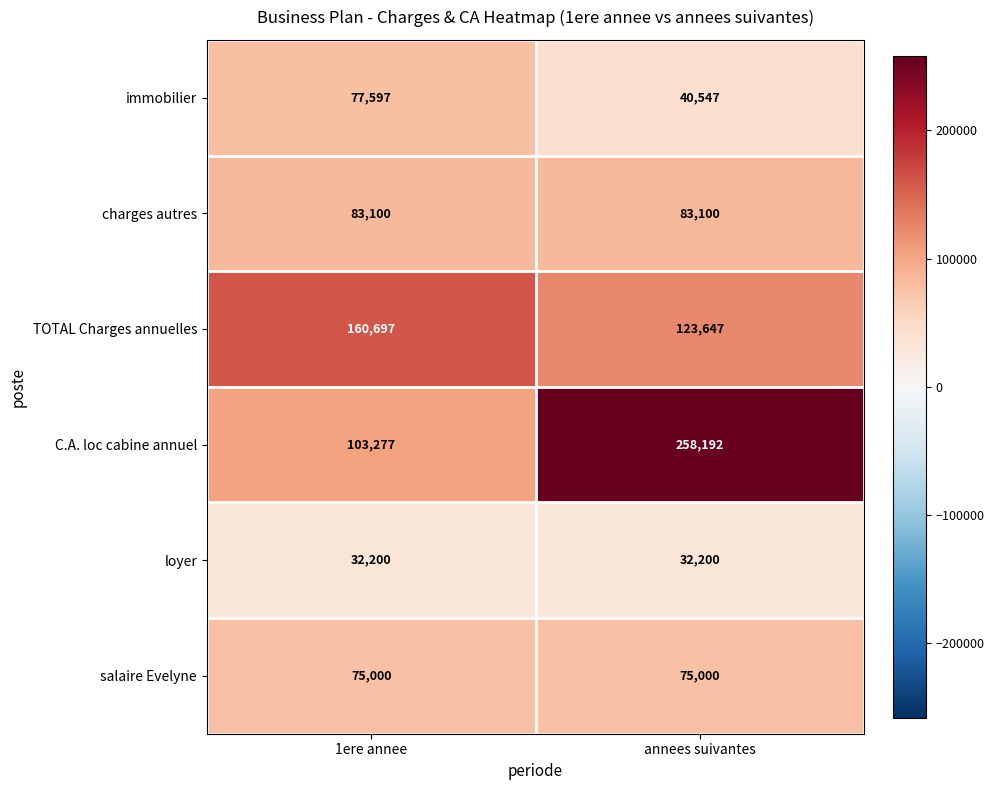

Reading left to right, extract all data points from this chart.

immobilier: 77597	40547
charges autres: 83100	83100
TOTAL Charges annuelles: 160697	123647
C.A. loc cabine annuel: 103277	258192
loyer: 32200	32200
salaire Evelyne: 75000	75000